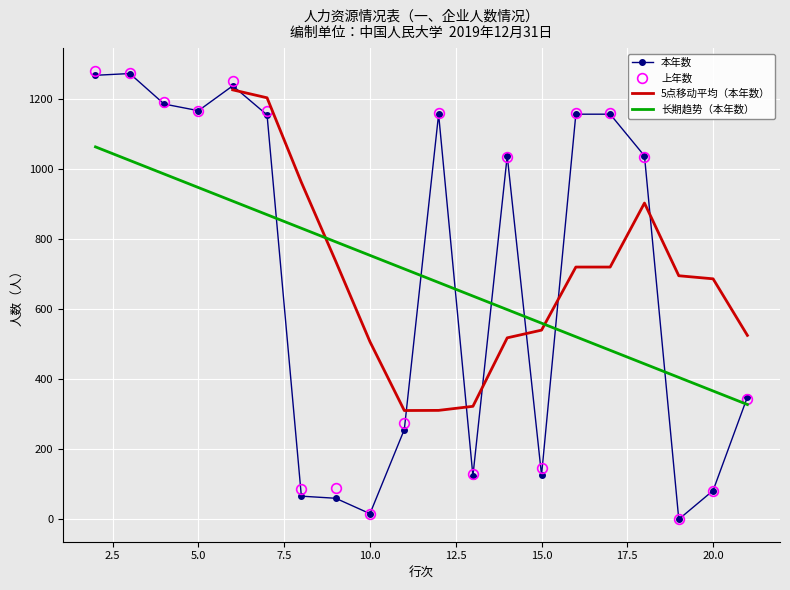

What value does the 行次(右轴) series have at 9?

791.8